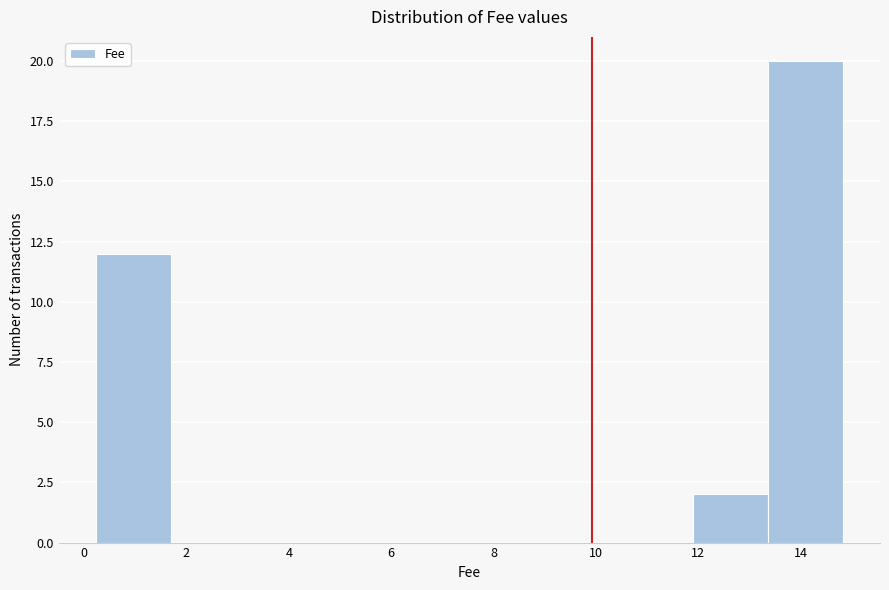

Reading left to right, list every bar in this chart as the range it spans on the x-axis followed by its height. Neither the bar edges nor the heights are printed on the chart, so give them approximately, as read against the axes.

0.2 to 1.6: 12
1.6 to 3.2: 0
3.2 to 4.6: 0
4.6 to 6.0: 0
6.0 to 7.6: 0
7.6 to 9.0: 0
9.0 to 10.4: 0
10.4 to 12.0: 0
12.0 to 13.4: 2
13.4 to 14.8: 20